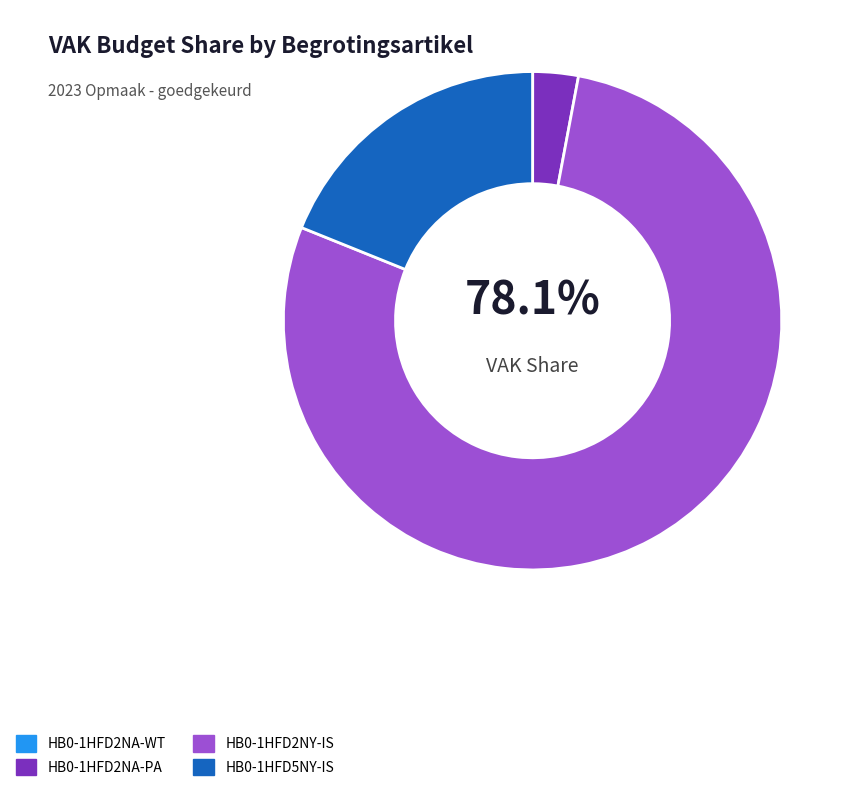

Rank the categories by value from lowest to highest.

HB0-1HFD2NA-WT, HB0-1HFD2NA-PA, HB0-1HFD5NY-IS, HB0-1HFD2NY-IS